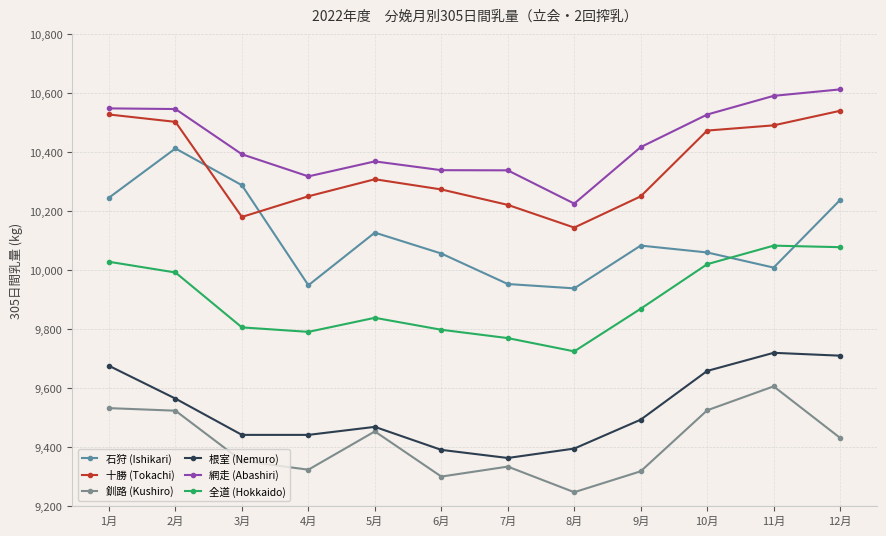

What is the sum of all 石狩 (Ishikari) values?

121362.2